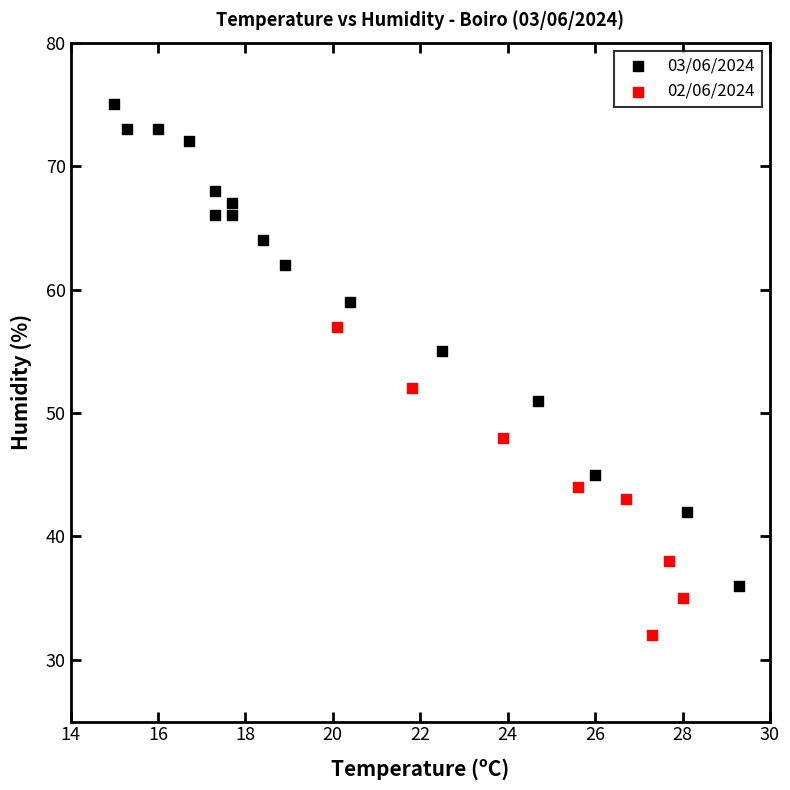

Which series reaches the maximum Y coordinate?

03/06/2024